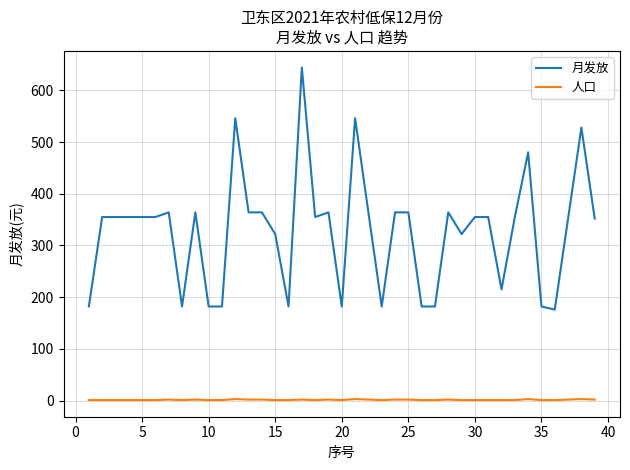

Which series has the largest total across all categories?

月发放